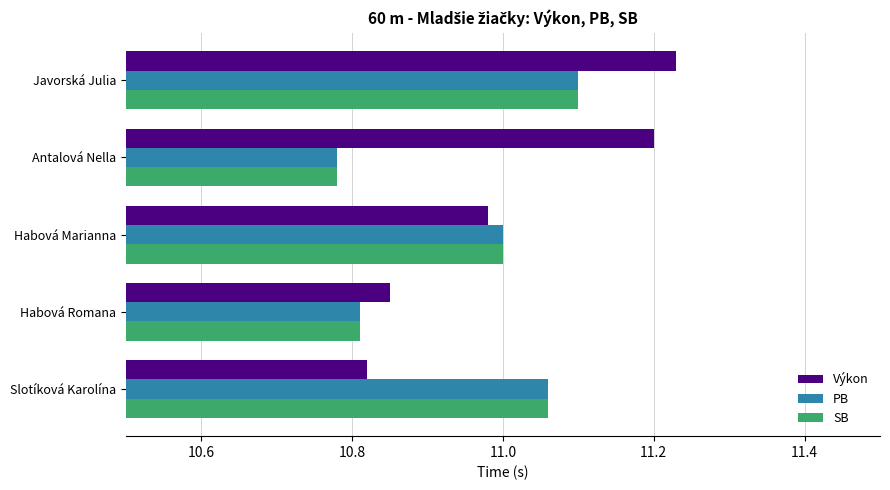

What is the total value across all series at Habová Marianna?

33.0